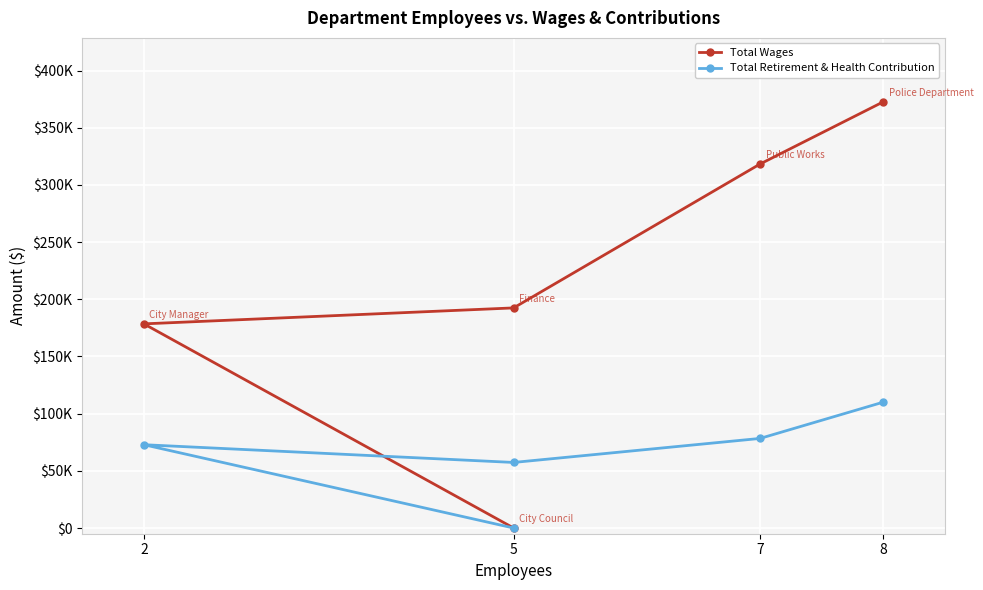

How many data points in Total Retirement & Health Contribution are less than 72843?

2